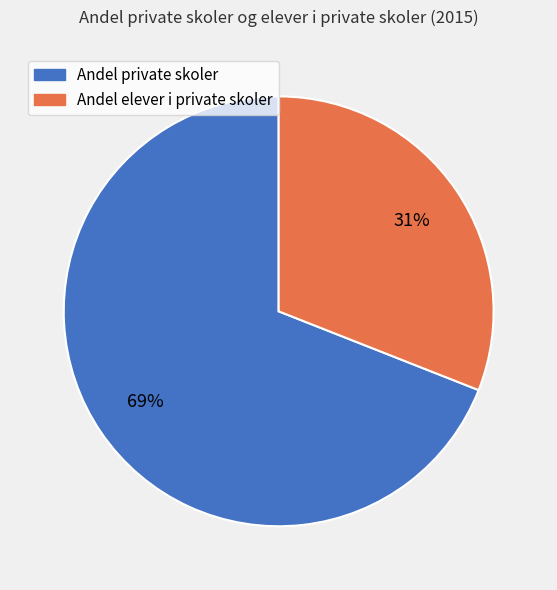

Is it true that Andel elever i private skoler is 19% of the pie?

False